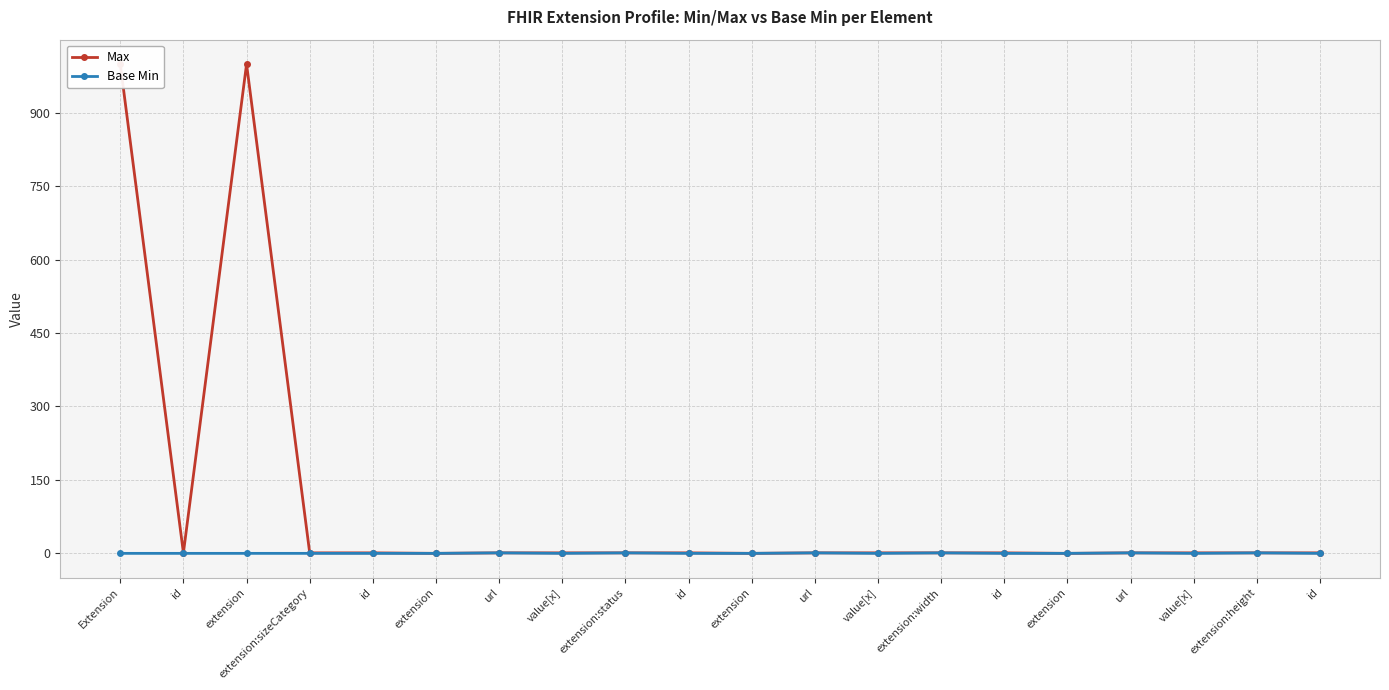

Count the number of data series in this chart.

2